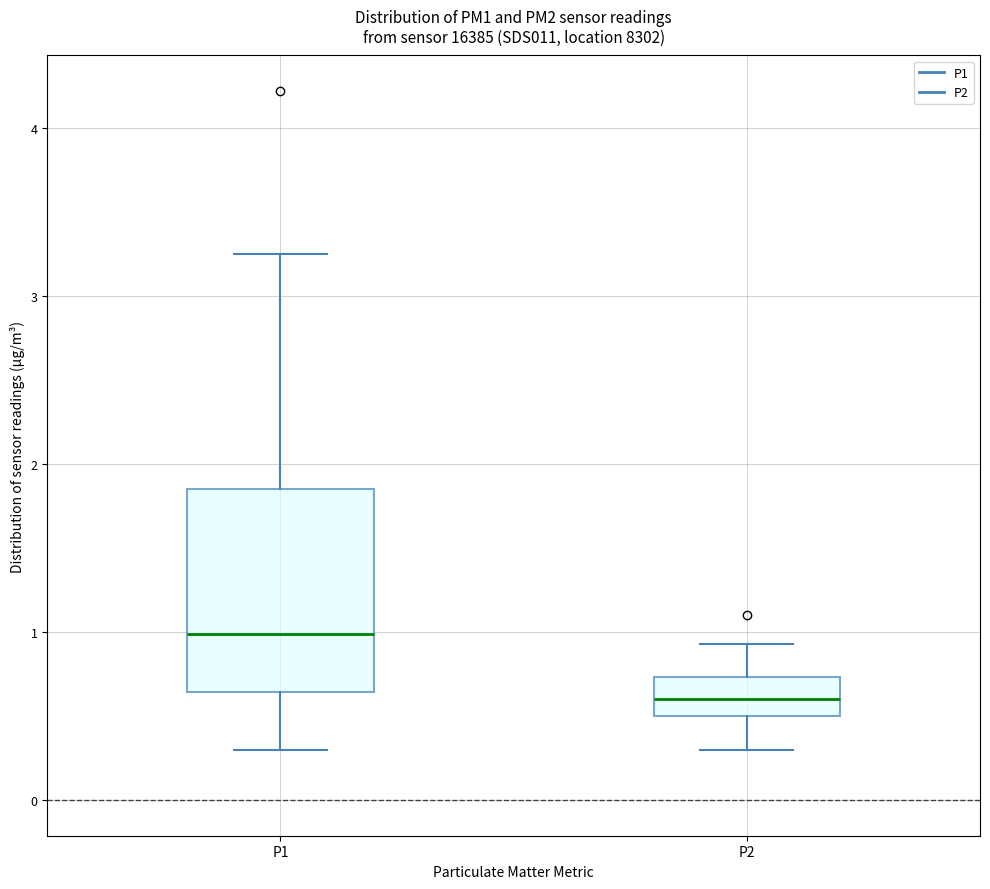

Which box is the tallest, from its lower edge to its upper edge?

P1